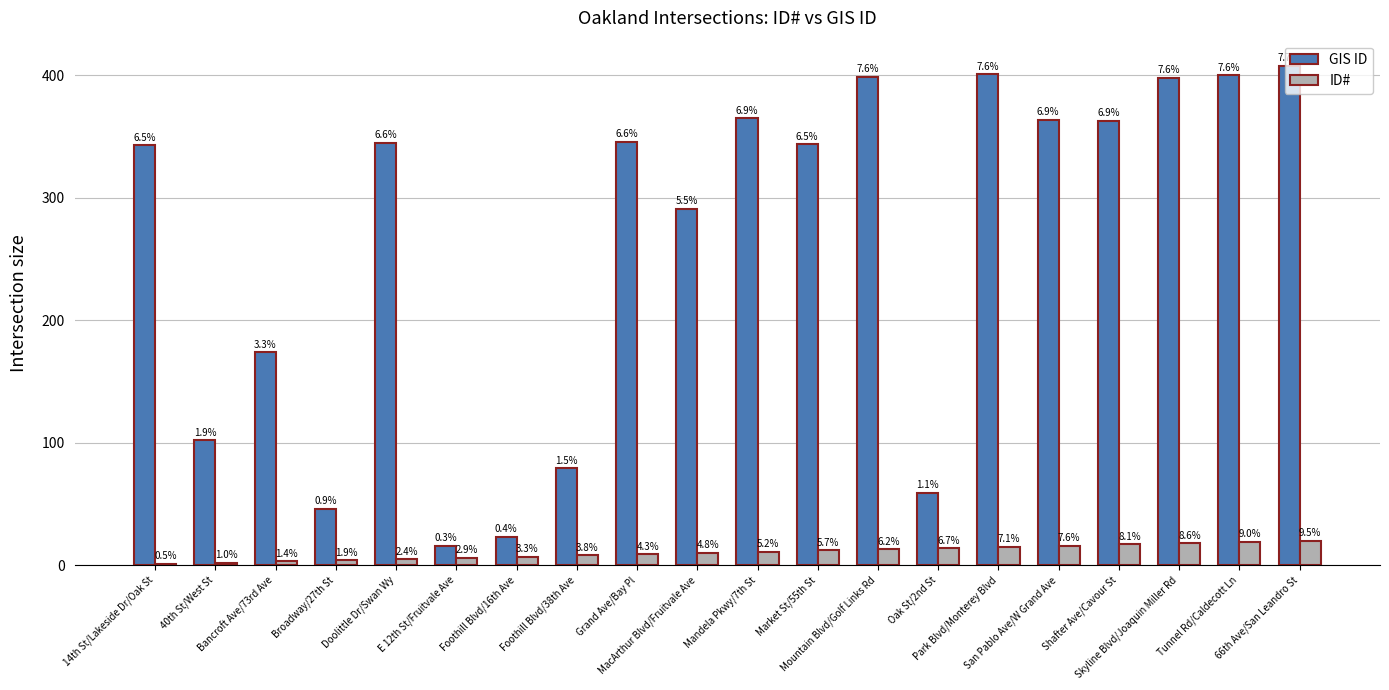

How many groups of bars are there?

20